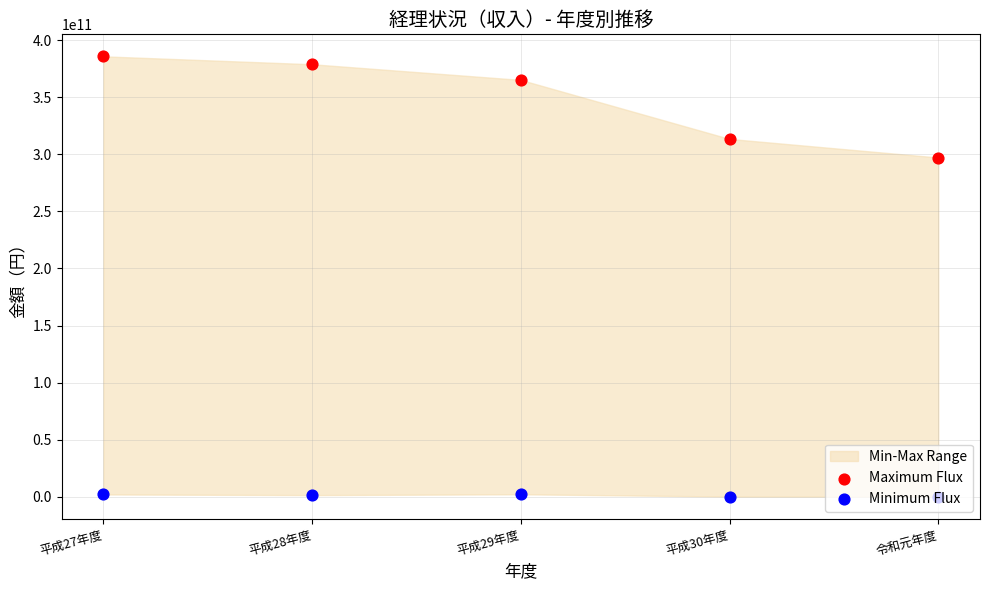

Which series reaches the maximum Y coordinate?

Maximum Flux